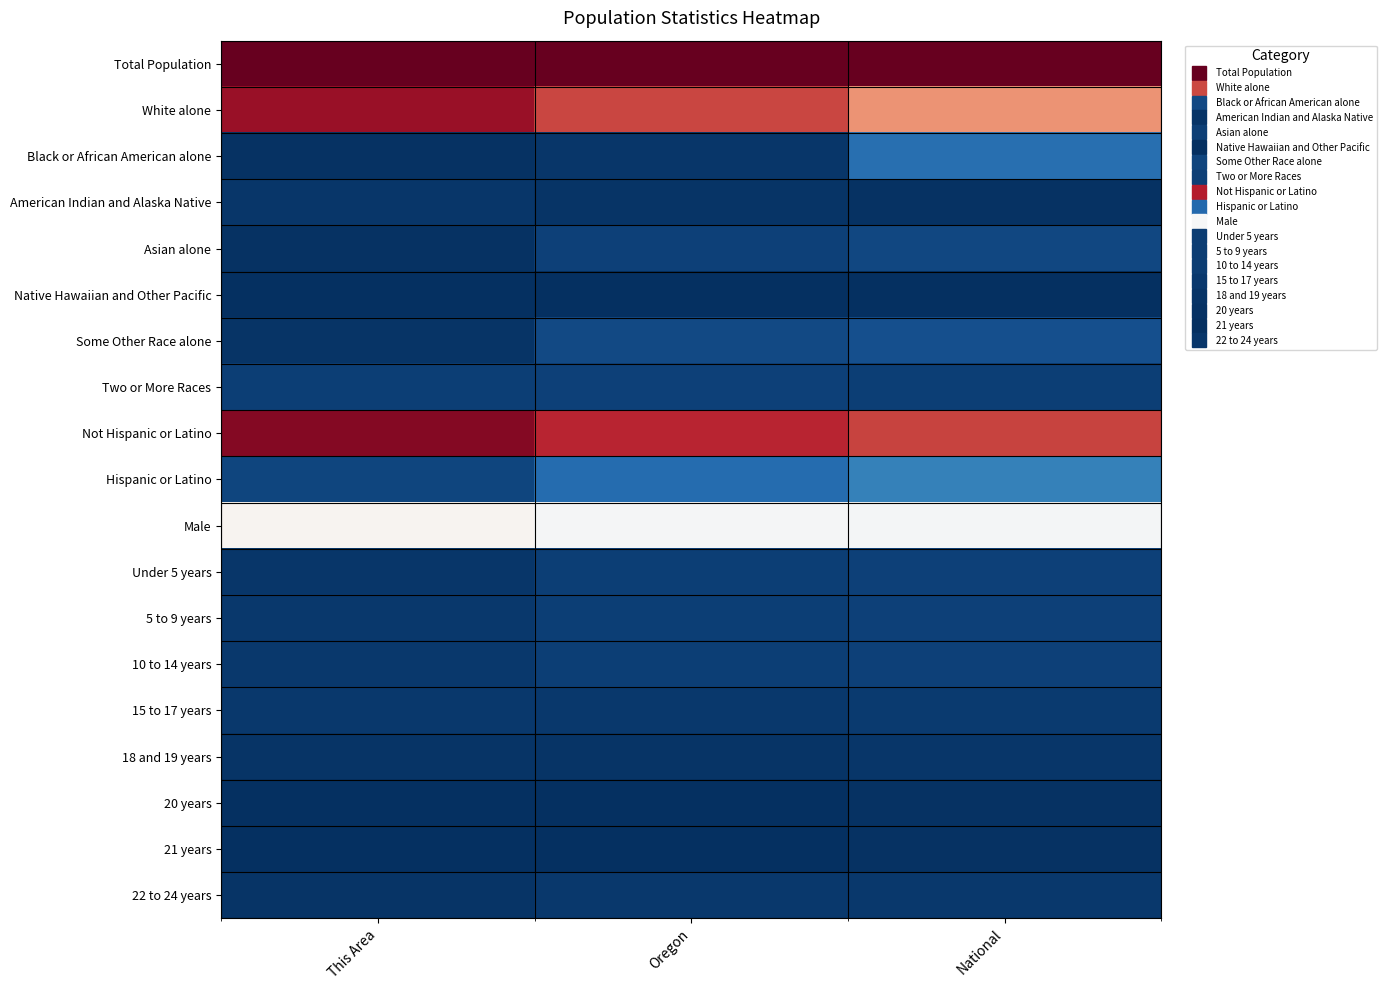

Reading left to right, what are all the values shown in this chart?

Total Population: This Area=1.0	Oregon=1.0	National=1.0
White alone: This Area=0.9	Oregon=0.8	National=0.7
Black or African American alone: This Area=0.0	Oregon=0.0	National=0.1
American Indian and Alaska Native: This Area=0.0	Oregon=0.0	National=0.0
Asian alone: This Area=0.0	Oregon=0.0	National=0.0
Native Hawaiian and Other Pacific: This Area=0.0	Oregon=0.0	National=0.0
Some Other Race alone: This Area=0.0	Oregon=0.1	National=0.1
Two or More Races: This Area=0.0	Oregon=0.0	National=0.0
Not Hispanic or Latino: This Area=1.0	Oregon=0.9	National=0.8
Hispanic or Latino: This Area=0.0	Oregon=0.1	National=0.2
Male: This Area=0.5	Oregon=0.5	National=0.5
Under 5 years: This Area=0.0	Oregon=0.0	National=0.0
5 to 9 years: This Area=0.0	Oregon=0.0	National=0.0
10 to 14 years: This Area=0.0	Oregon=0.0	National=0.0
15 to 17 years: This Area=0.0	Oregon=0.0	National=0.0
18 and 19 years: This Area=0.0	Oregon=0.0	National=0.0
20 years: This Area=0.0	Oregon=0.0	National=0.0
21 years: This Area=0.0	Oregon=0.0	National=0.0
22 to 24 years: This Area=0.0	Oregon=0.0	National=0.0